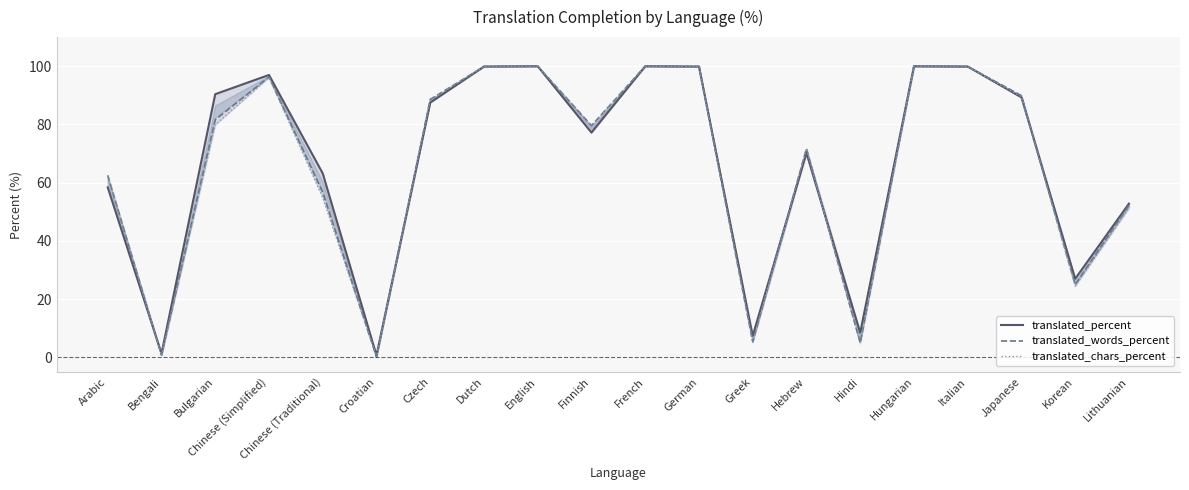

What is the maximum value shown in the chart?

100.0